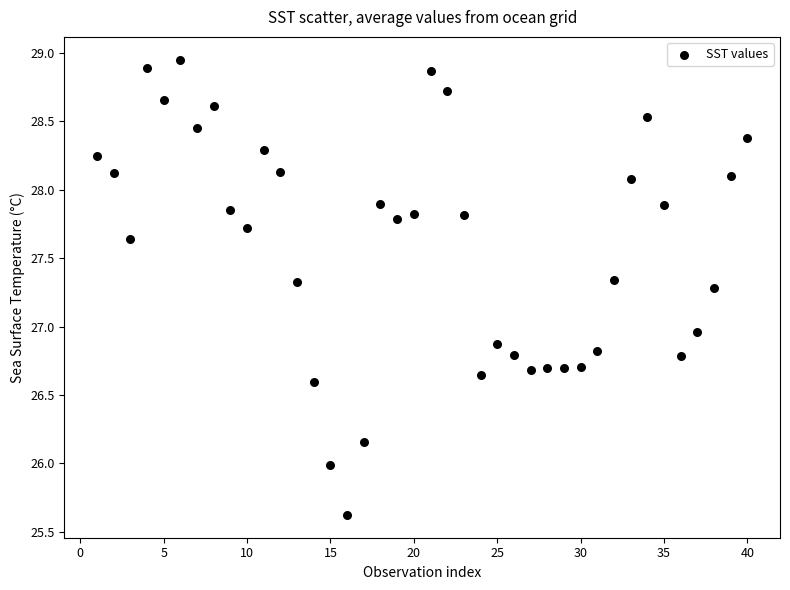

What is the range of Y values (max minus min)?

3.3